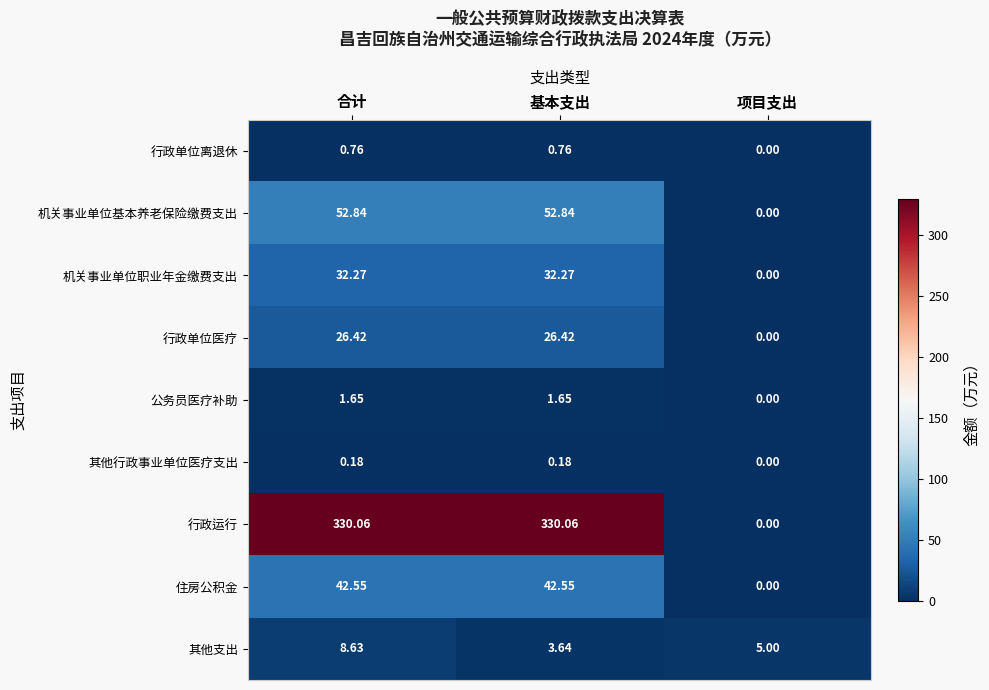

At 基本支出, list the series in order from largest to smallest.

行政运行, 机关事业单位基本养老保险缴费支出, 住房公积金, 机关事业单位职业年金缴费支出, 行政单位医疗, 其他支出, 公务员医疗补助, 行政单位离退休, 其他行政事业单位医疗支出